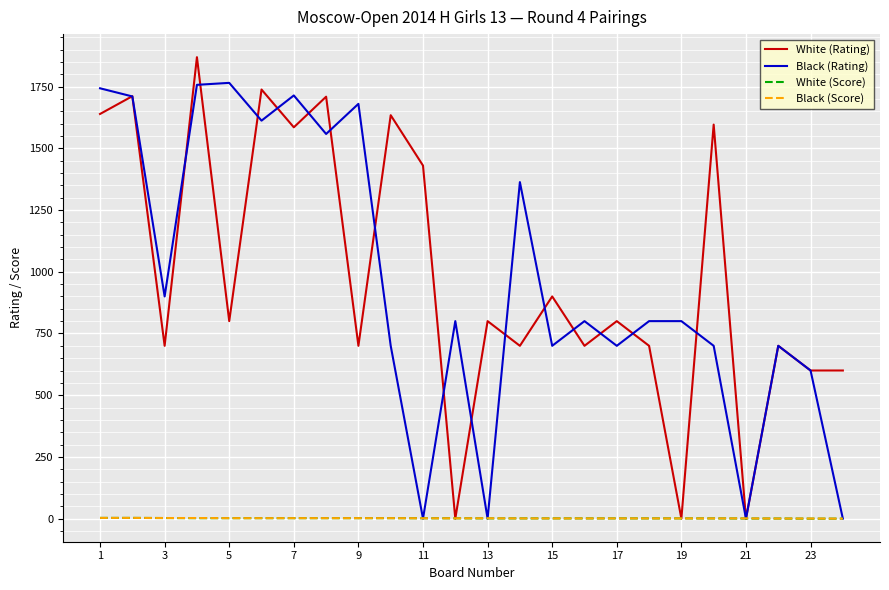

Which series has the largest range (max minus min)?

White (Rating)